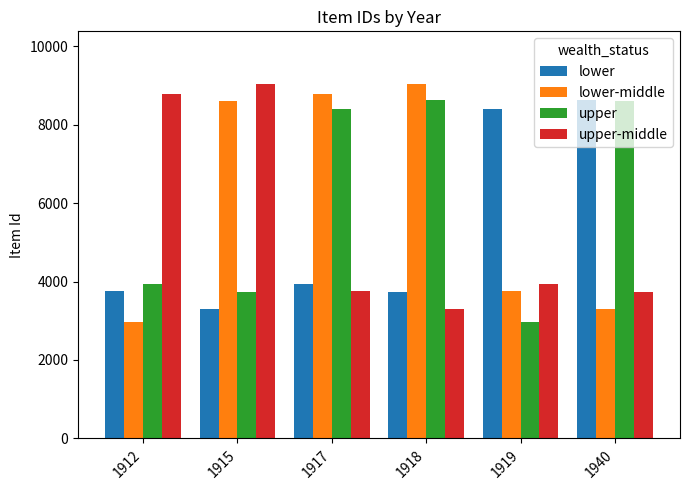

What is the smallest value displayed?

2972